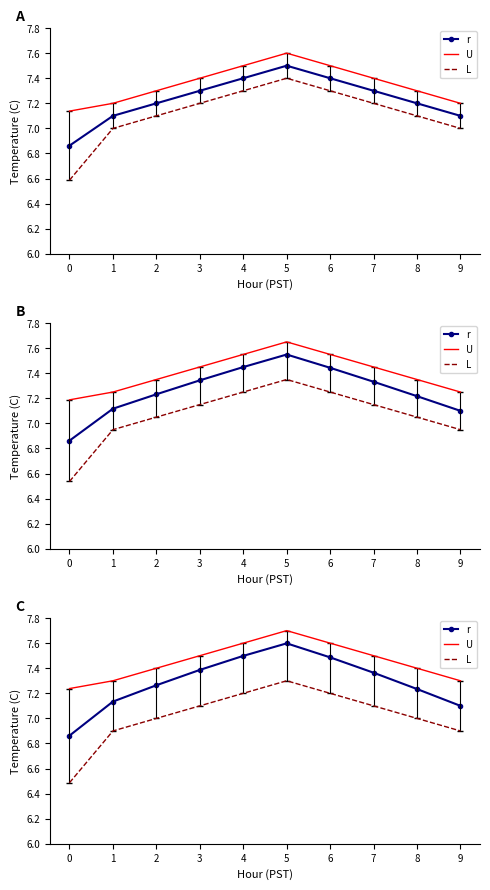

True or false: U and r cross at least once.

False